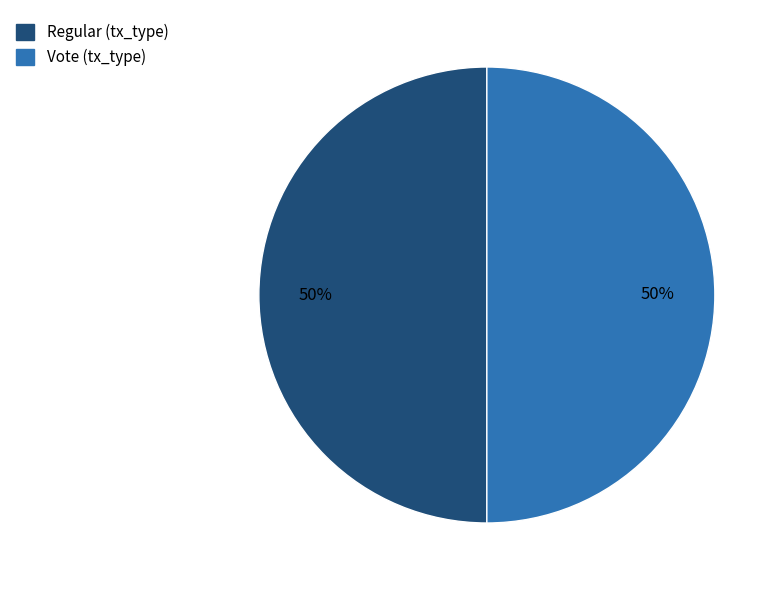

To the nearest percent, what is the average slice percentage?

50%